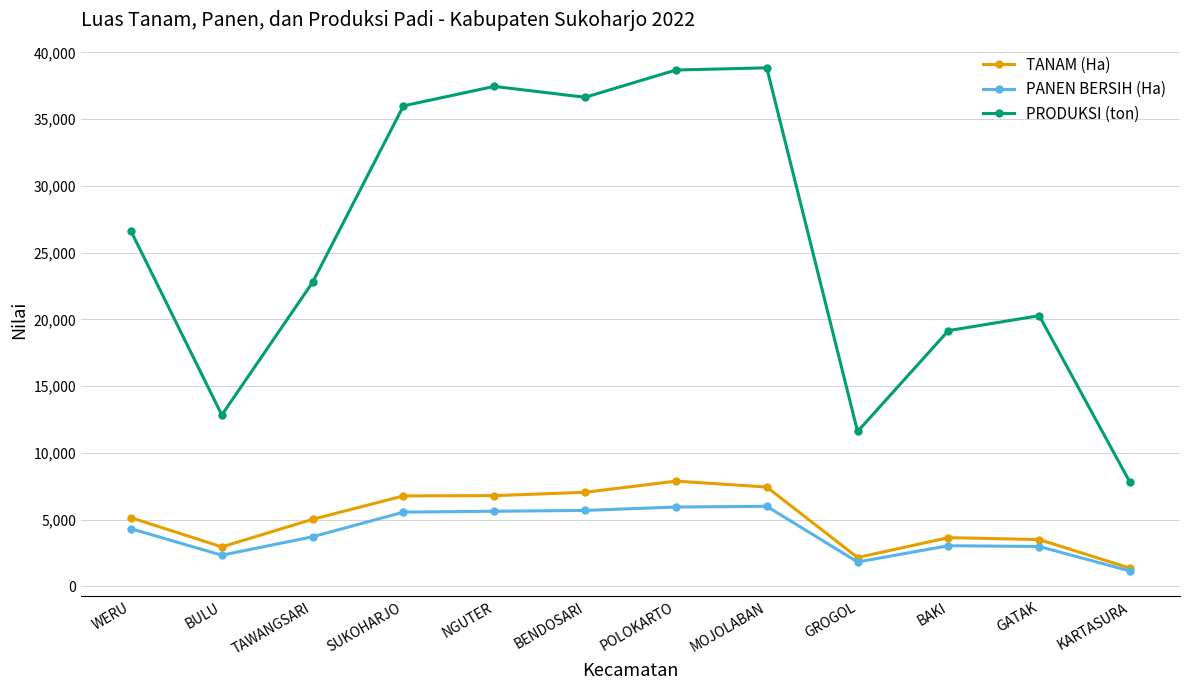

Which series has the widest spread of values?

PRODUKSI (ton)